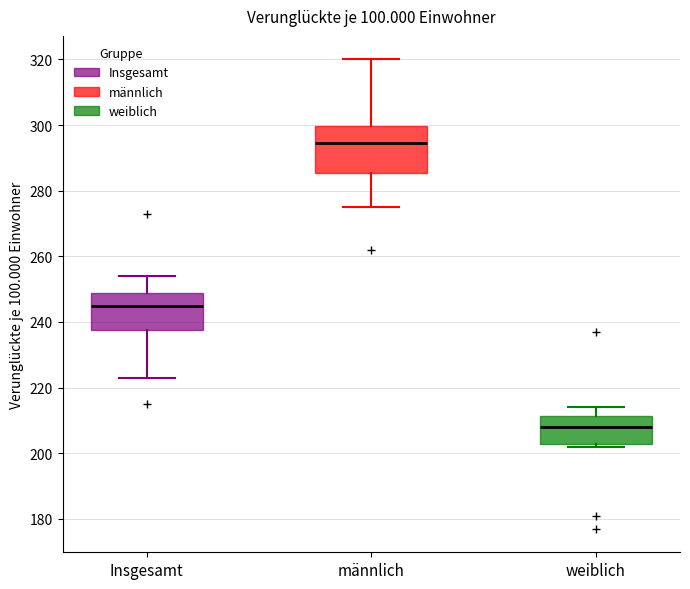

Which box's median line is the lowest?

weiblich